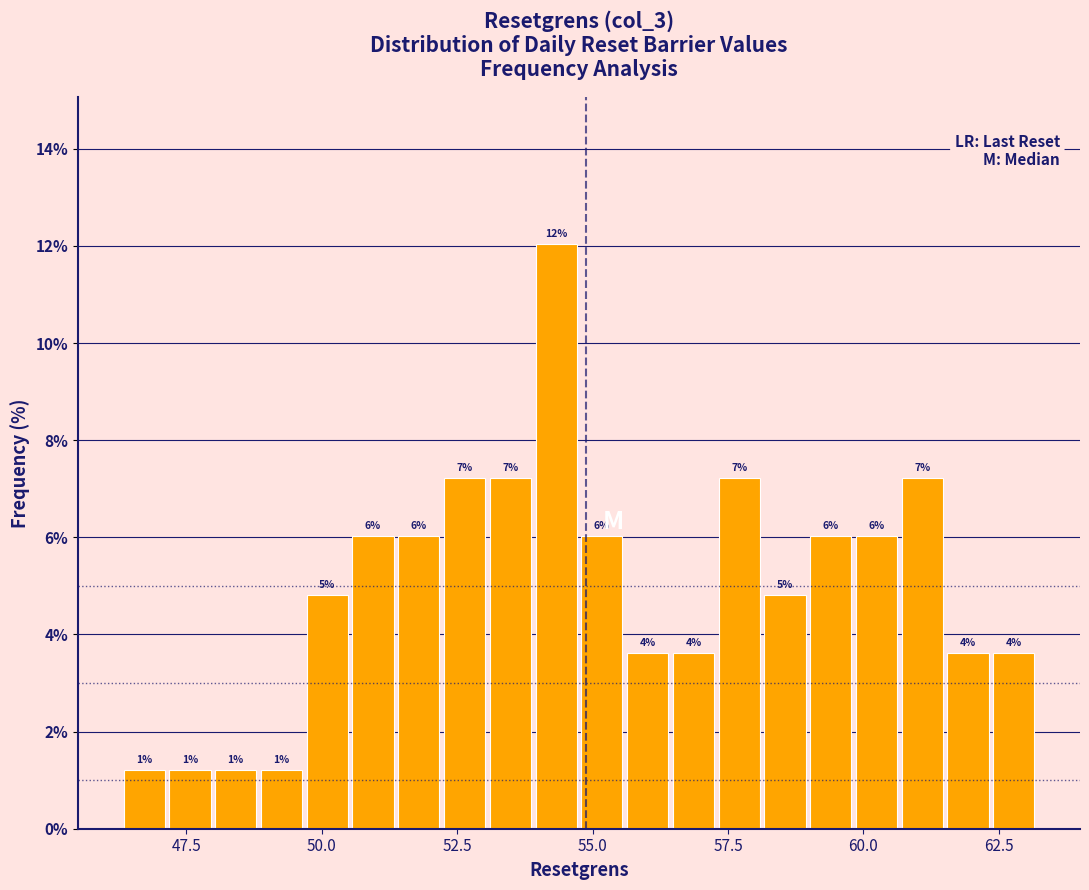

Around what value on the x-axis is the tallest bar? Give the approximate position of its centre, as read against the axis.

54.5